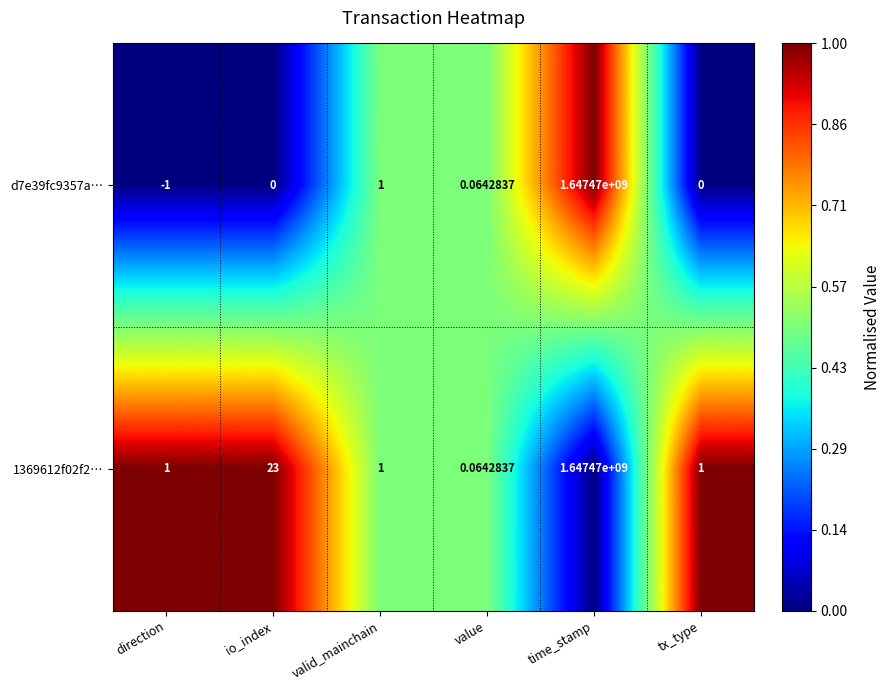

Where is d7e39fc9357a… nearest to the value 823734999?

valid_mainchain